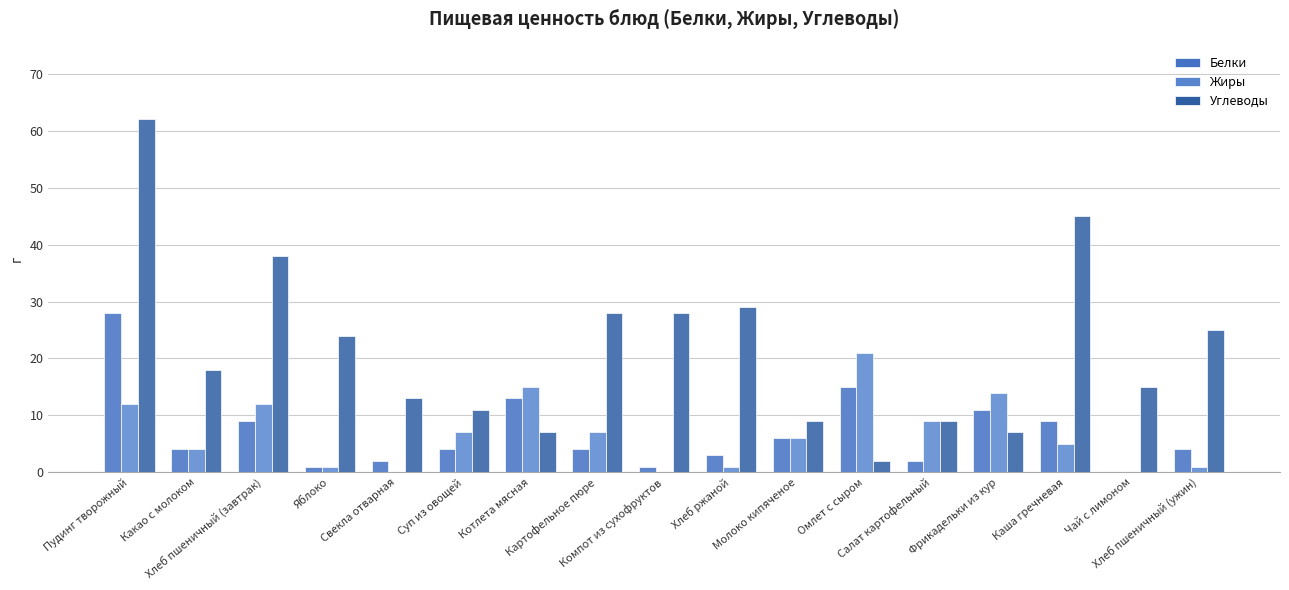

Which label corresponds to the largest value in the chart?

Пудинг творожный